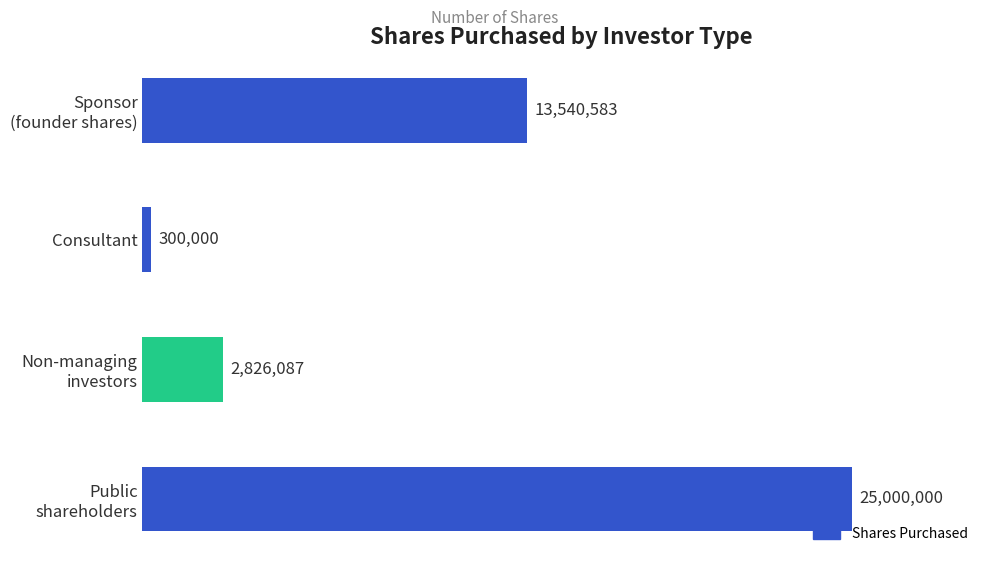

Which category has the lowest value across all series?

Consultant